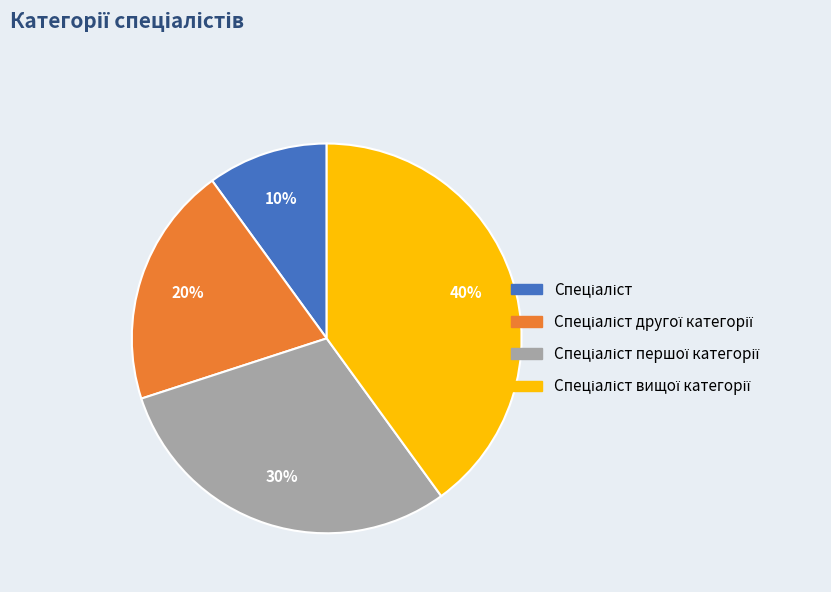

Is there any slice that represents more than half of the pie?

No